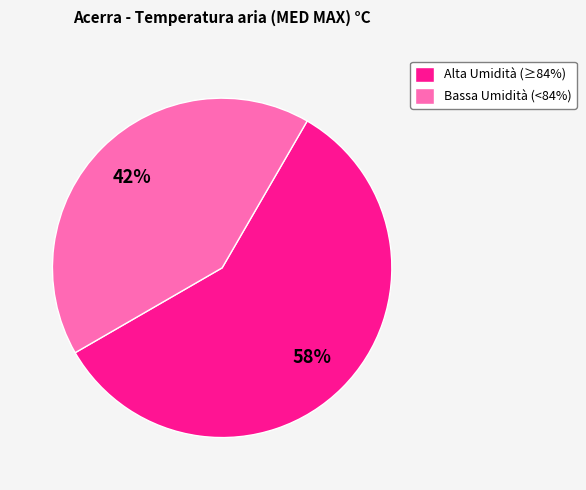

How many slices are in this pie chart?

2